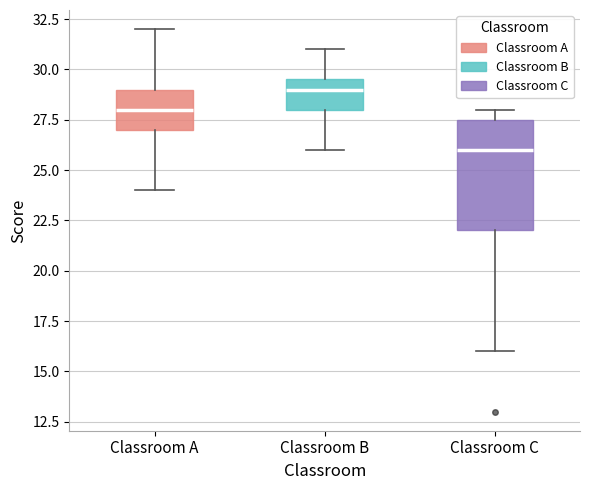

Where does the median line of the box for Classroom A sit on the y-axis? The values are not printed on the chart, so give them approximately, as read against the axis.

28.0